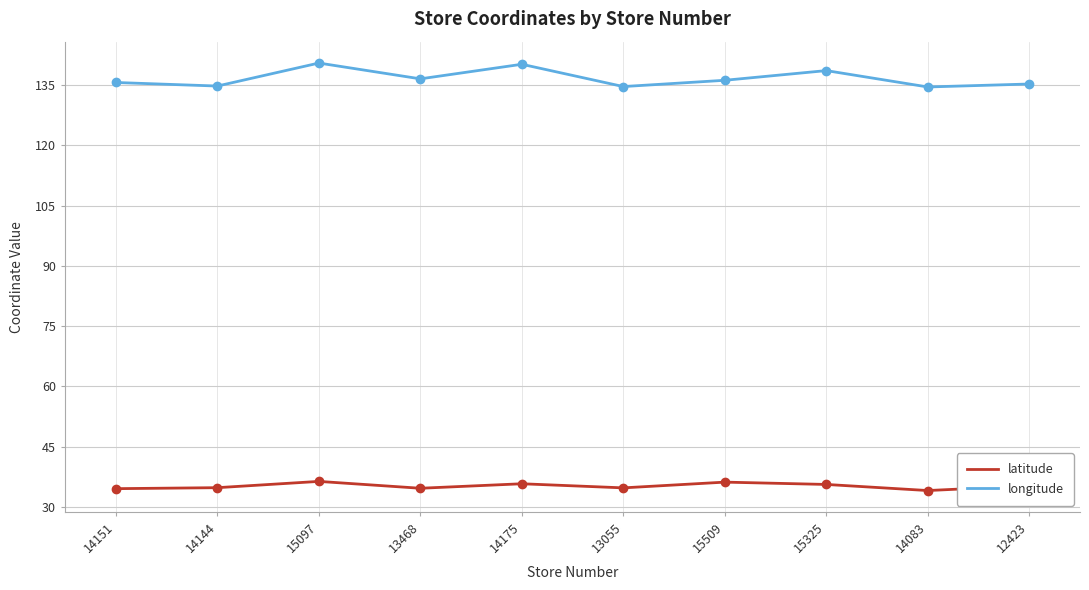

The value of latitude at 14144 is 17.5. True or false?

False